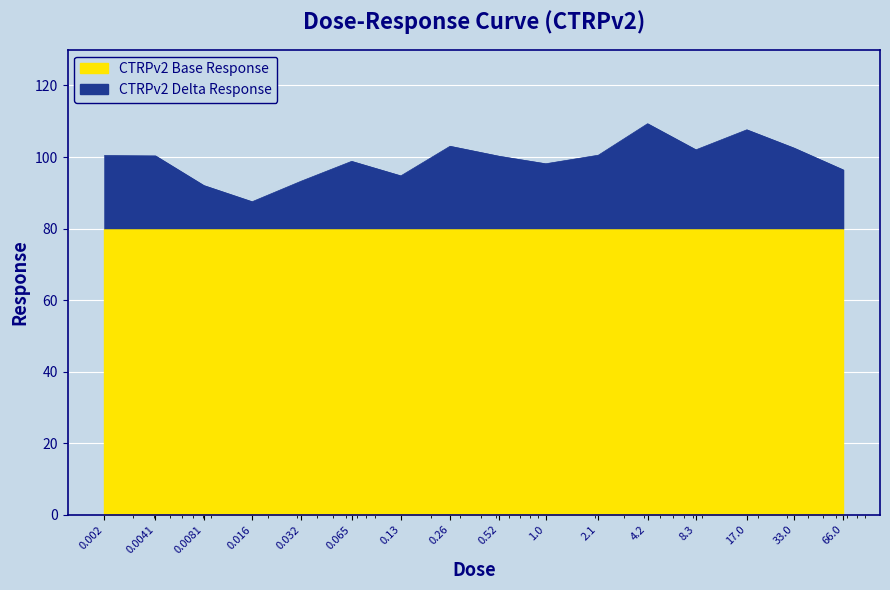

Reading right to left, what are all the values shown in this chart?

66.0=96.4	33.0=102.5	17.0=107.6	8.3=102.0	4.2=109.3	2.1=100.5	1.0=98.1	0.52=100.2	0.26=103.0	0.13=94.7	0.065=98.8	0.032=93.2	0.016=87.5	0.0081=92.0	0.0041=100.3	0.002=100.4